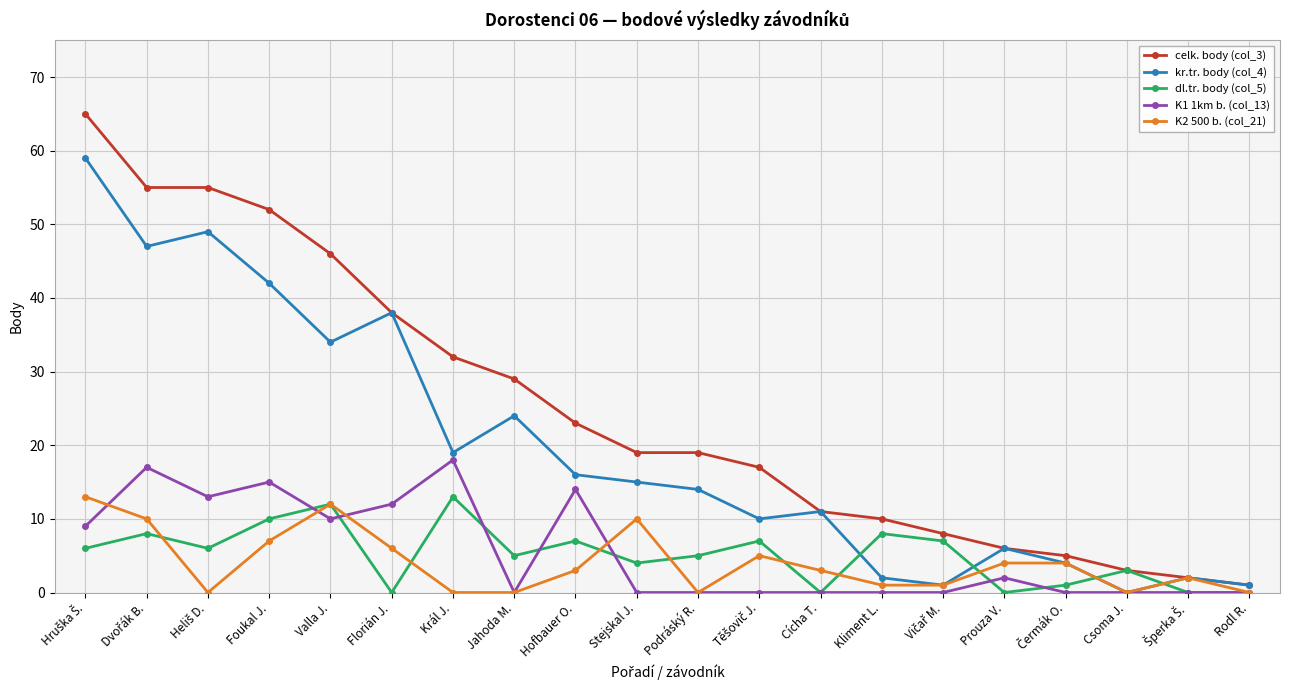

How many data points in dl.tr. body (col_5) are less than 6?

10